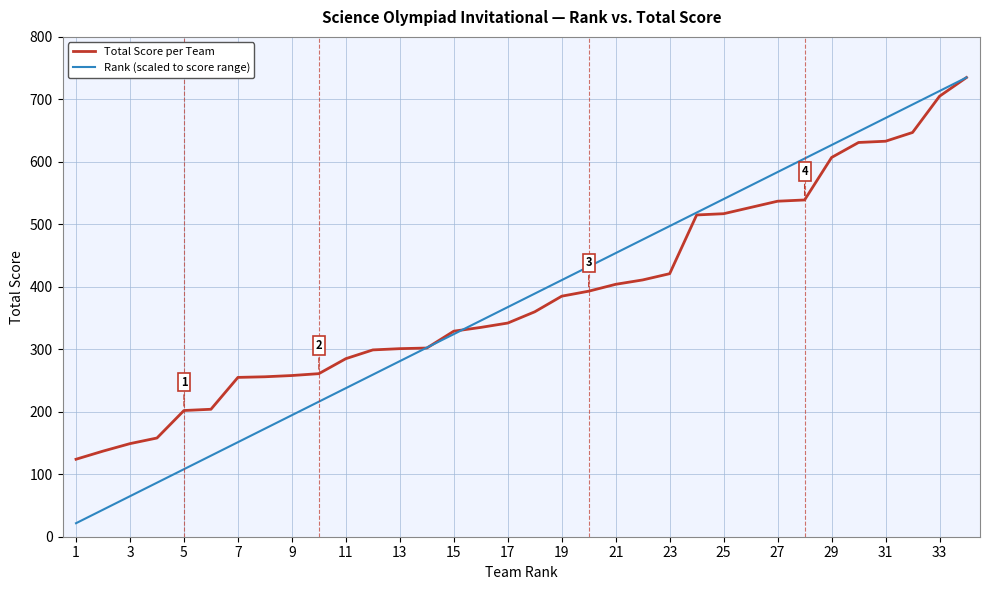

Does the chart have visible grid lines?

Yes